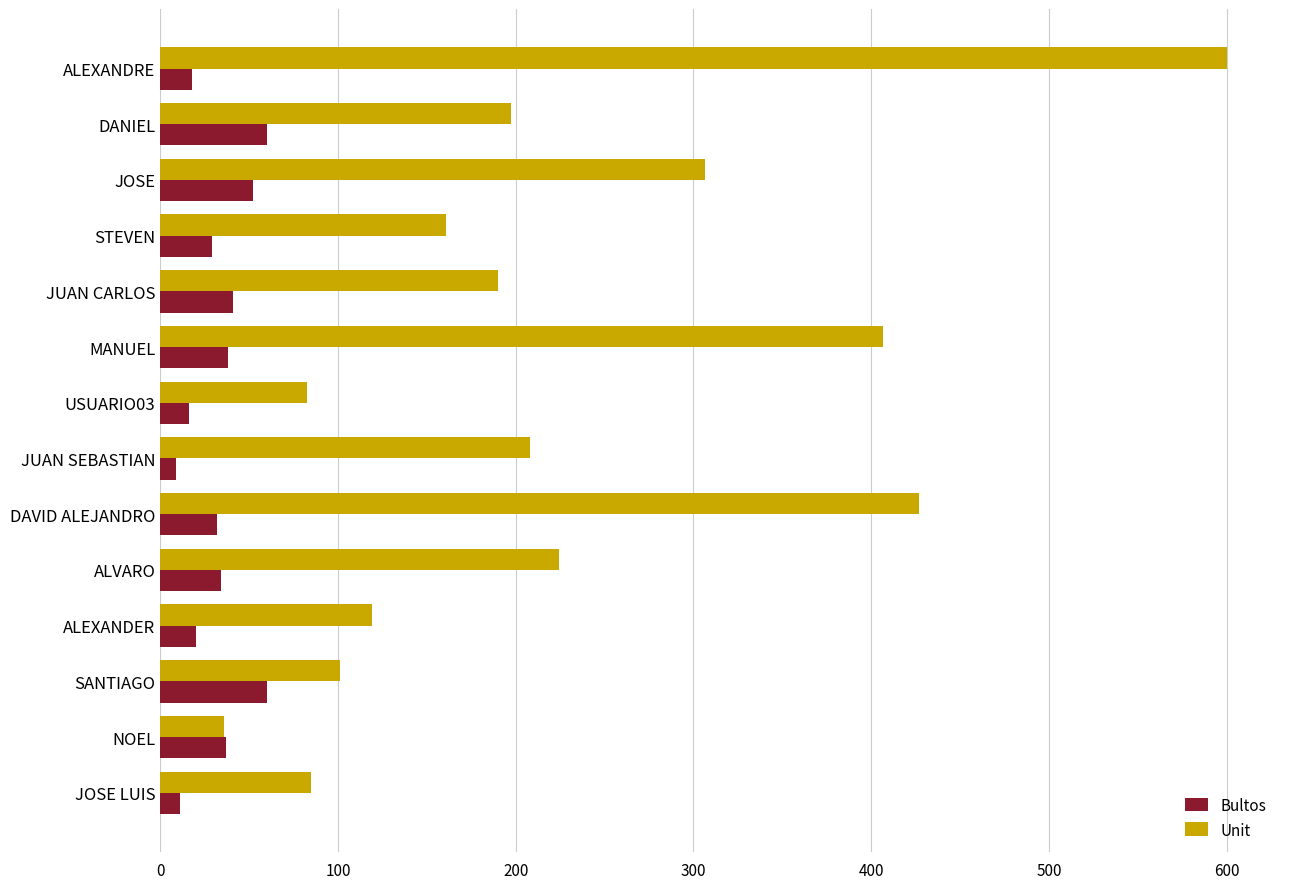

How many data points in Unit are above 197?

7